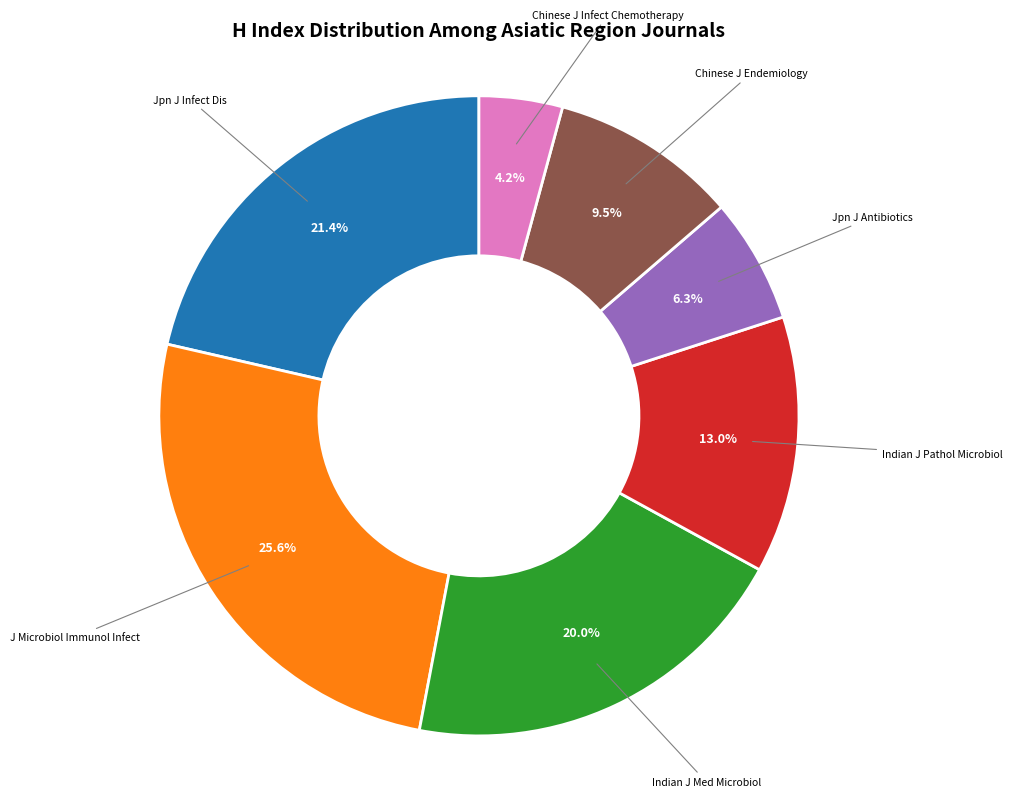

Does any single category account for the majority?

No